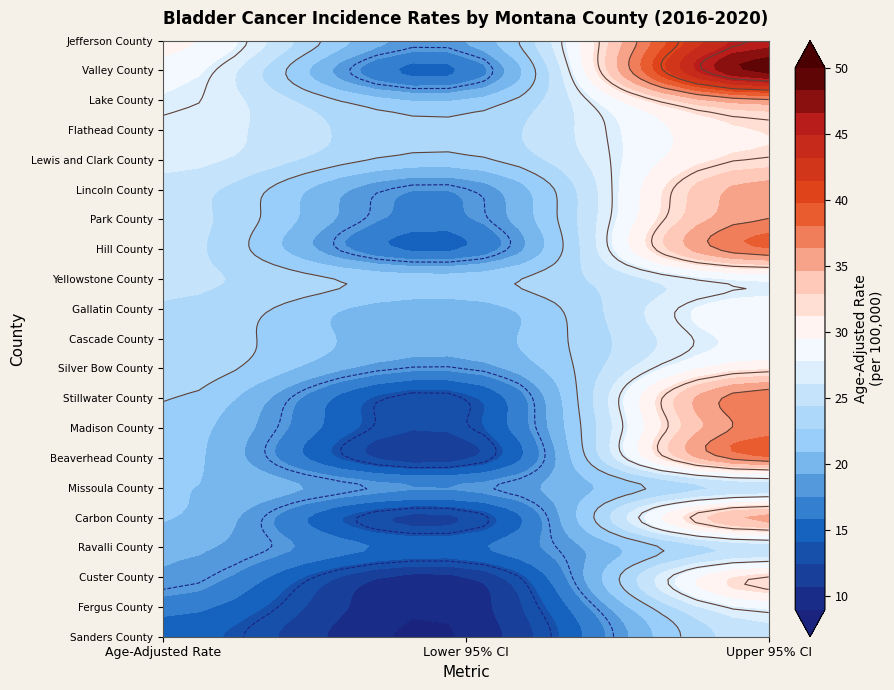

What is the difference between the maximum and minimum values in the Valley County series?

32.8